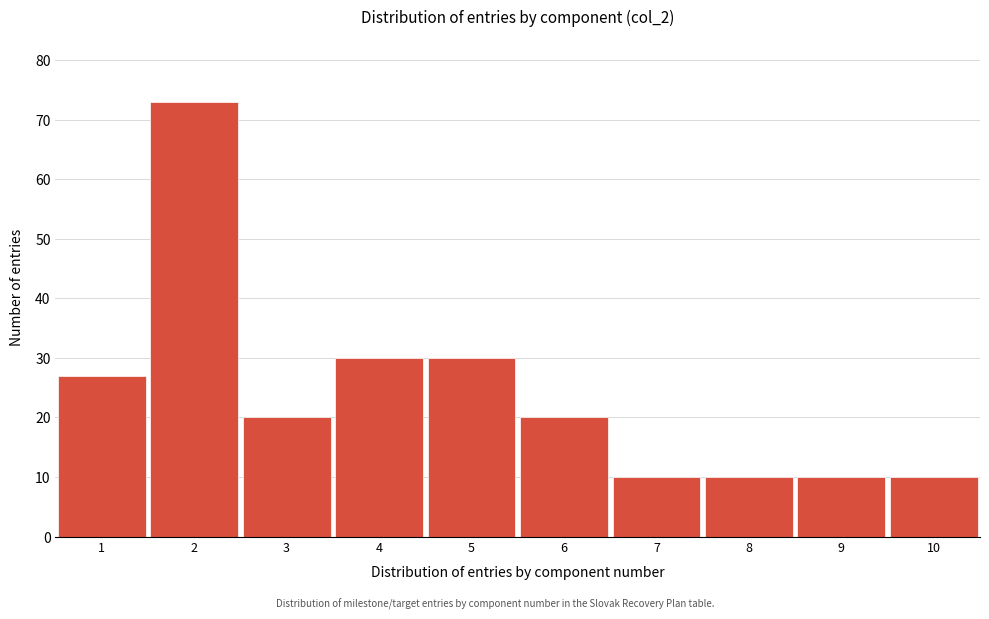

Reading left to right, list every bar in this chart as the range it spans on the x-axis followed by its height. The values are not printed on the chart, so give them approximately, as read against the axis.

0.5 to 1.5: 27
1.5 to 2.5: 73
2.5 to 3.5: 20
3.5 to 4.5: 30
4.5 to 5.5: 30
5.5 to 6.5: 20
6.5 to 7.5: 10
7.5 to 8.5: 10
8.5 to 9.5: 10
9.5 to 10.5: 10